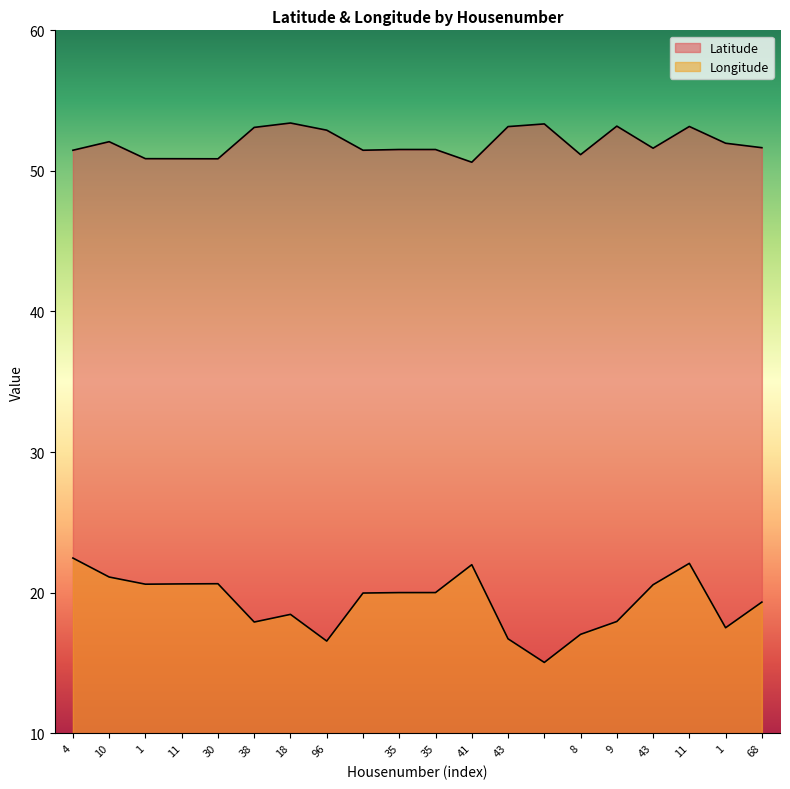

True or false: Latitude and Longitude cross at least once.

False